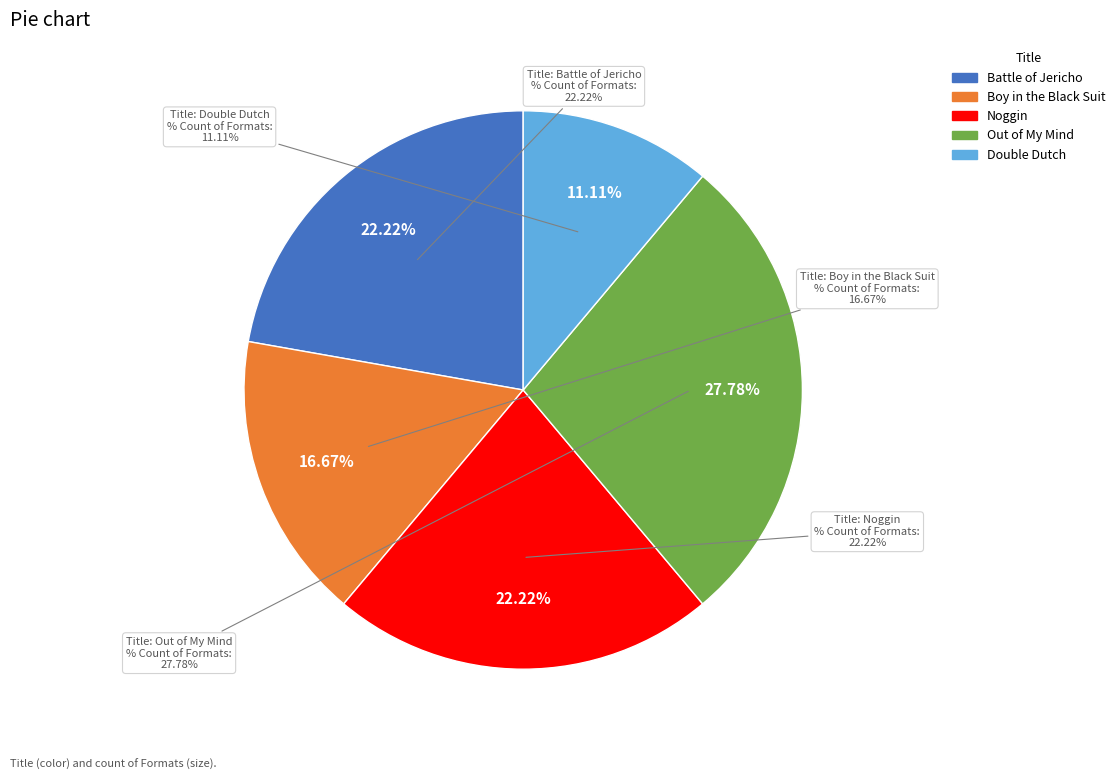

What percentage is the Double Dutch slice, to the nearest percent?

11%